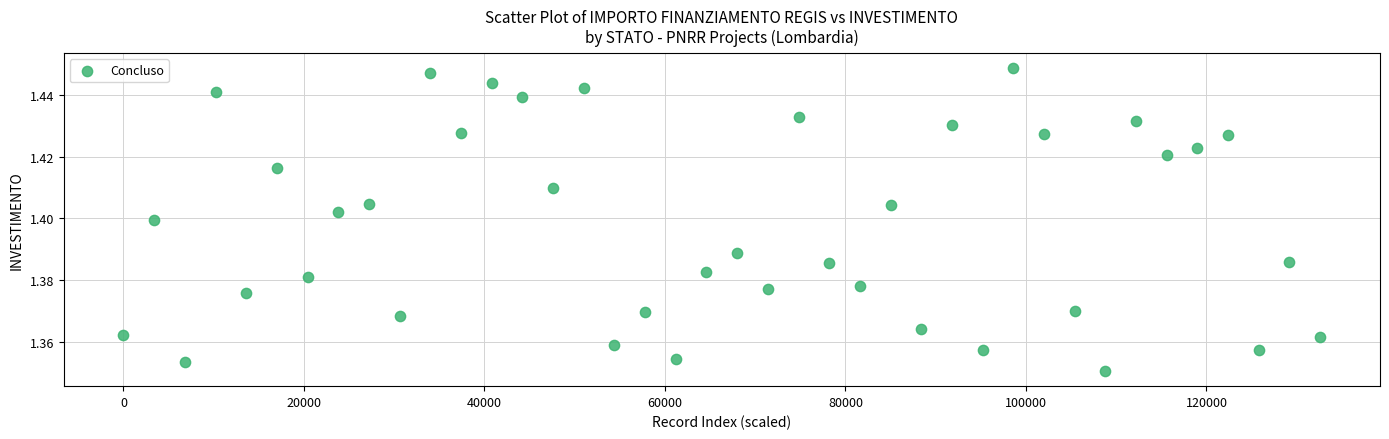

What is the range of X values (max minus min)?

132600.0